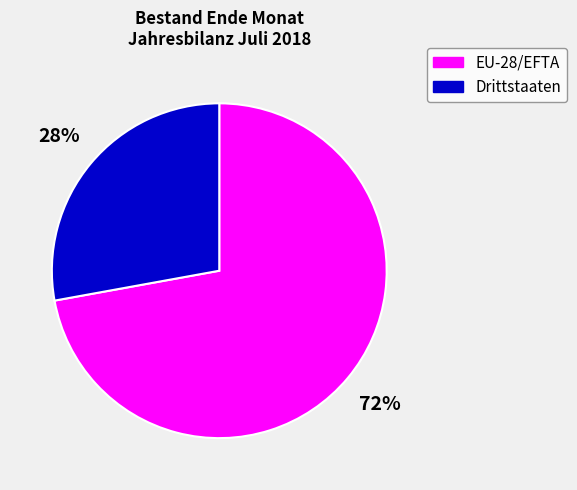

Count the number of slices in the pie.

2